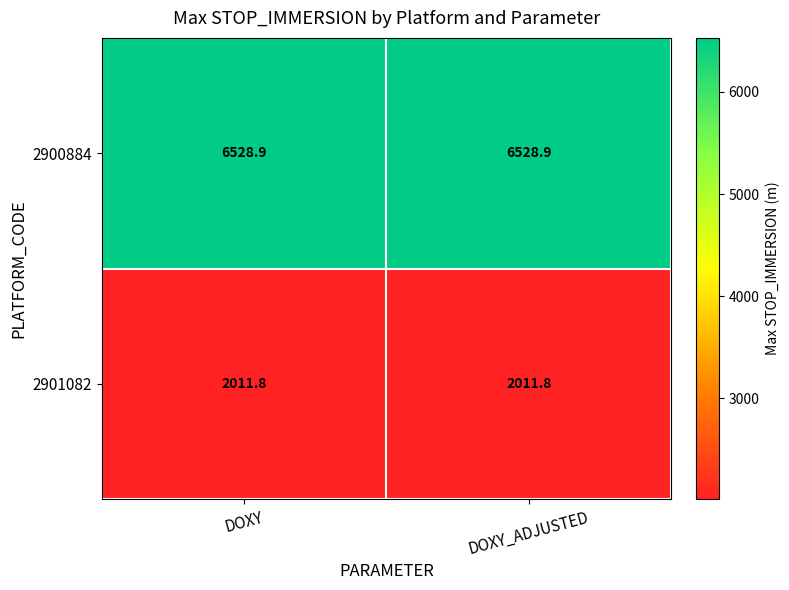

What is the smallest value displayed?

2011.8